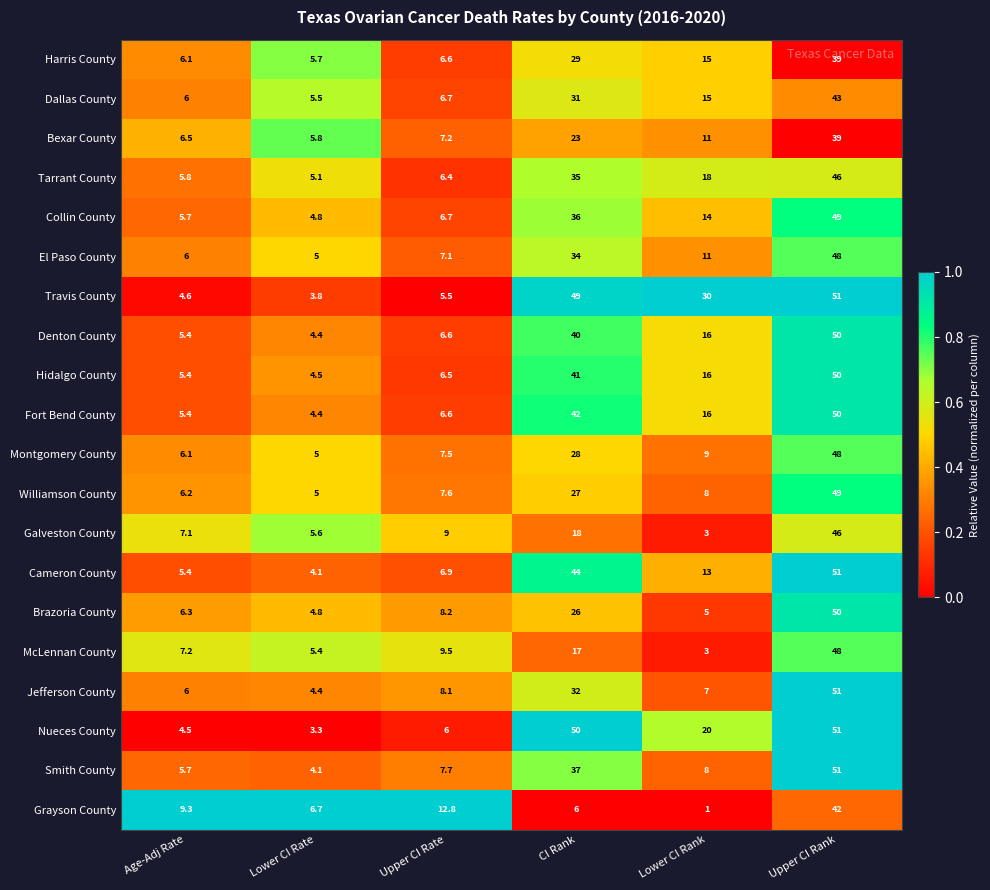

Count the number of data series in this chart.

20